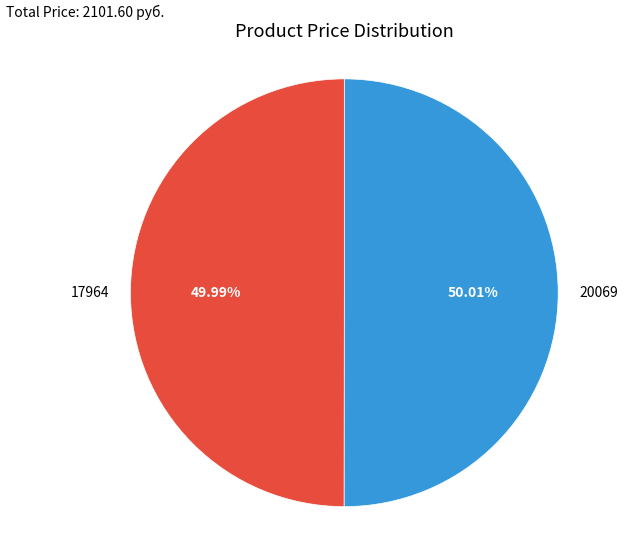

Does any single category account for the majority?

Yes